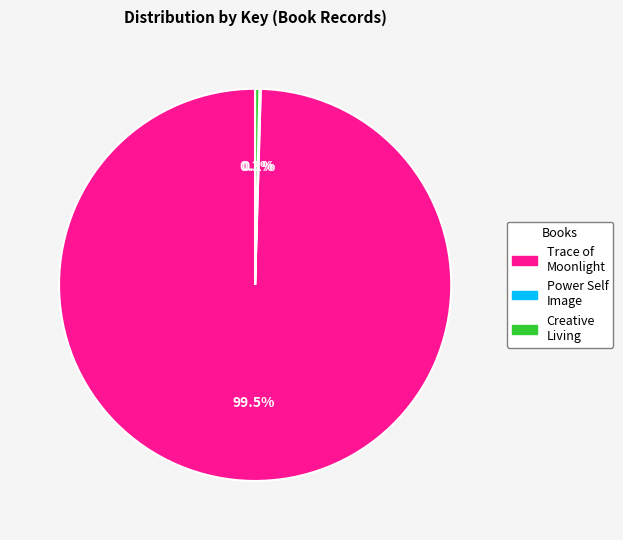

Does any single category account for the majority?

Yes